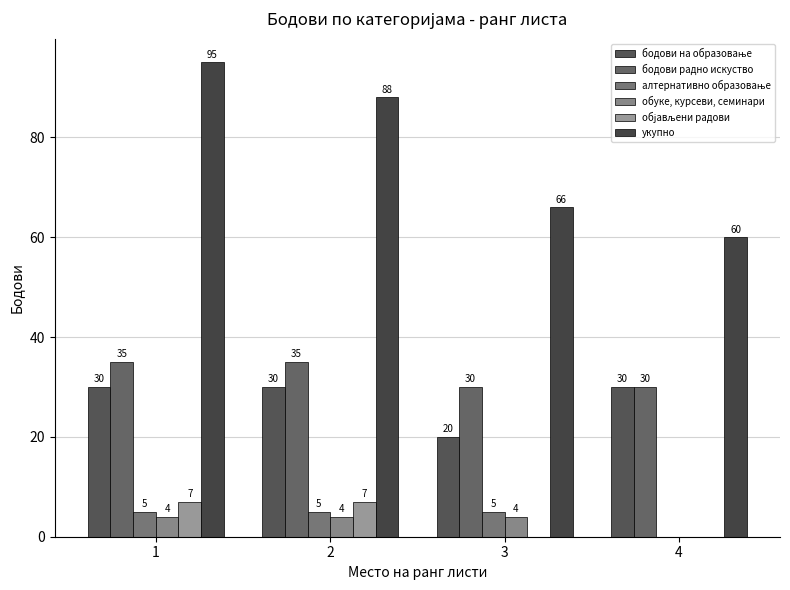

Count the number of categories in the chart.

4